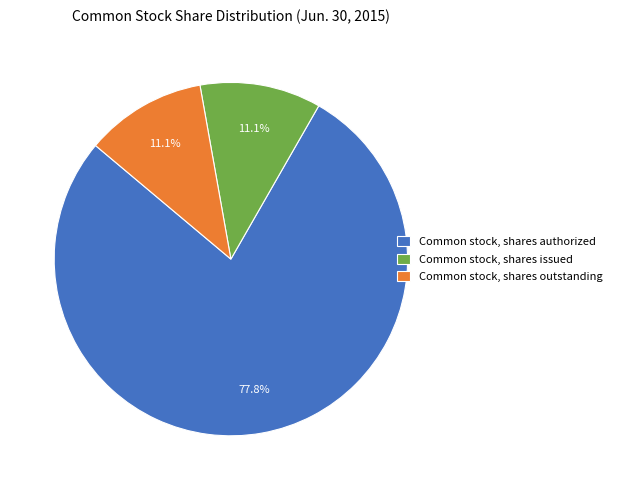

To the nearest percent, what is the average slice percentage?

33%